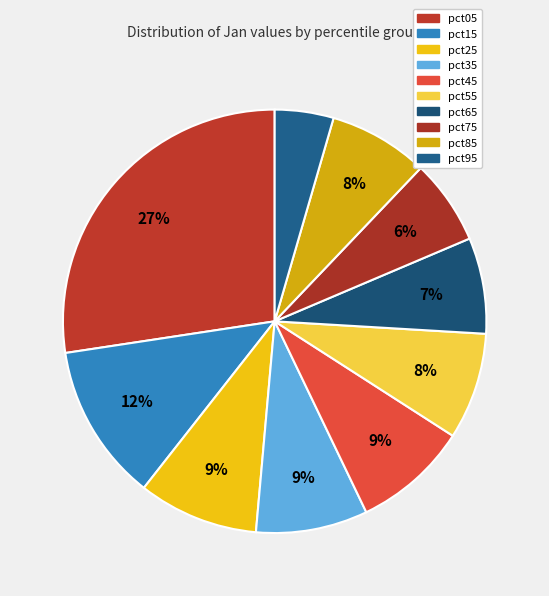

Approximately how many times larger is the value at pct65 compared to pct05?

0.3